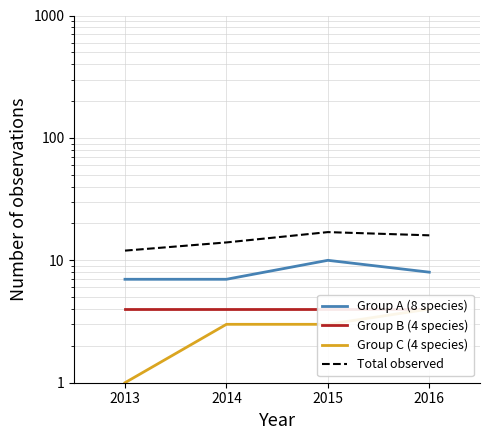

Reading left to right, transcribe all the data shown in this chart.

Group A (8 species): 7	7	10	8
Group B (4 species): 4	4	4	4
Group C (4 species): 1	3	3	4
Total observed: 12	14	17	16